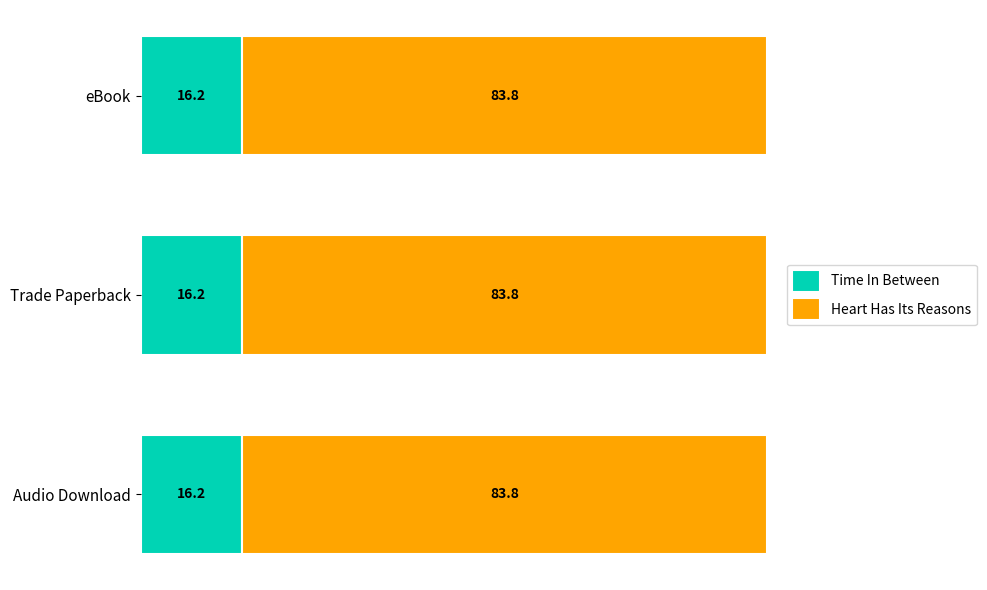

The value of Time In Between at Audio Download is 16.2. True or false?

True